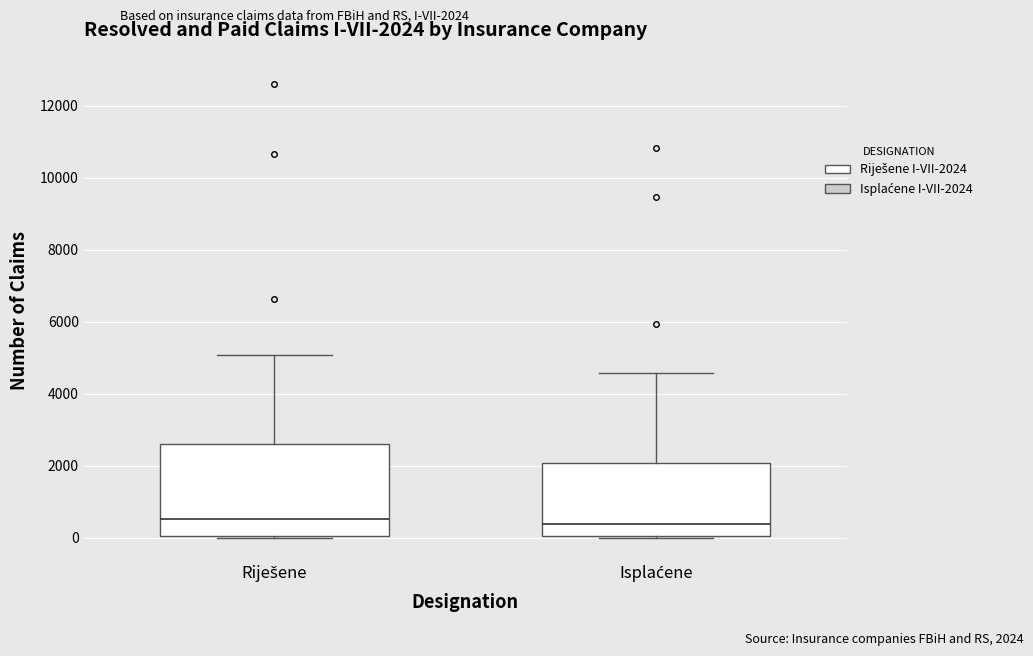

Which box is the tallest, from its lower edge to its upper edge?

Riješene